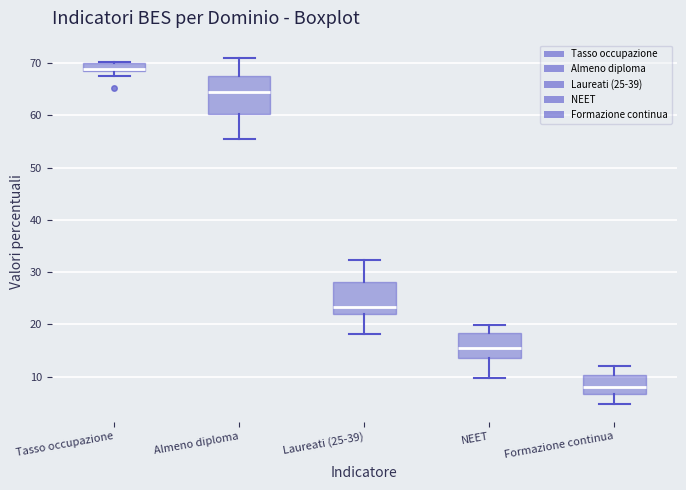

Reading left to right, read every box against the y-axis: the position of its median line, the range the box covers, and the ends of its whiskers. The values are not printed on the chart, so give them approximately, as read against the axis.

Tasso occupazione: median 69 (just above the box's lower edge), box 69 to 70, whiskers 68 to 70
Almeno diploma: median 65, box 60 to 68, whiskers 55 to 71
Laureati (25-39): median 23, box 22 to 28, whiskers 18 to 32
NEET: median 16, box 14 to 18, whiskers 10 to 20
Formazione continua: median 8, box 7 to 10, whiskers 5 to 12